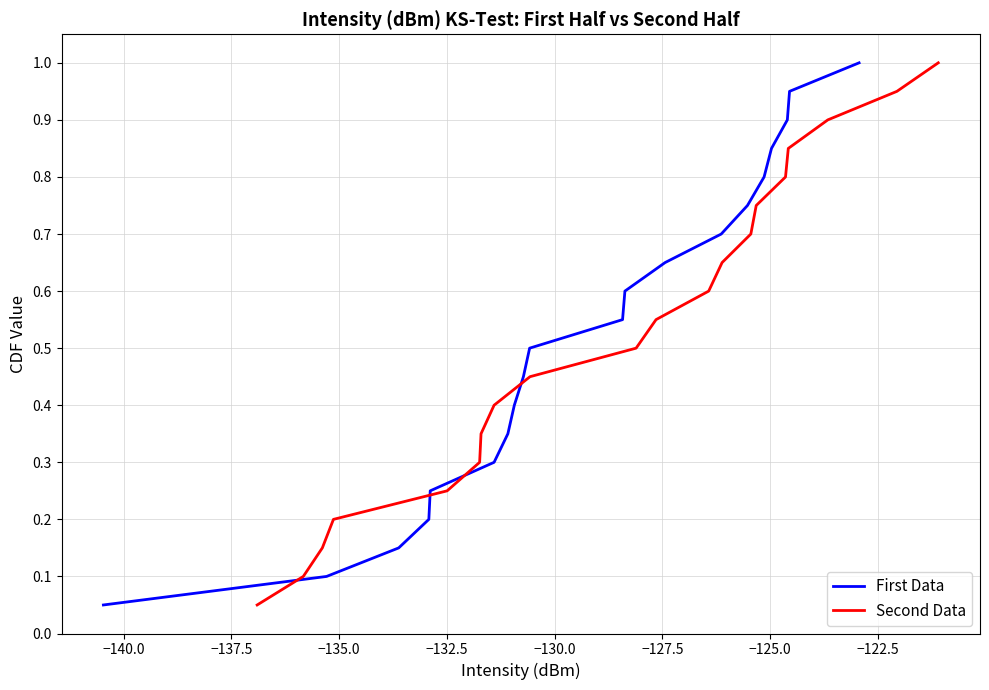

What is the minimum value for Second Data?

0.1